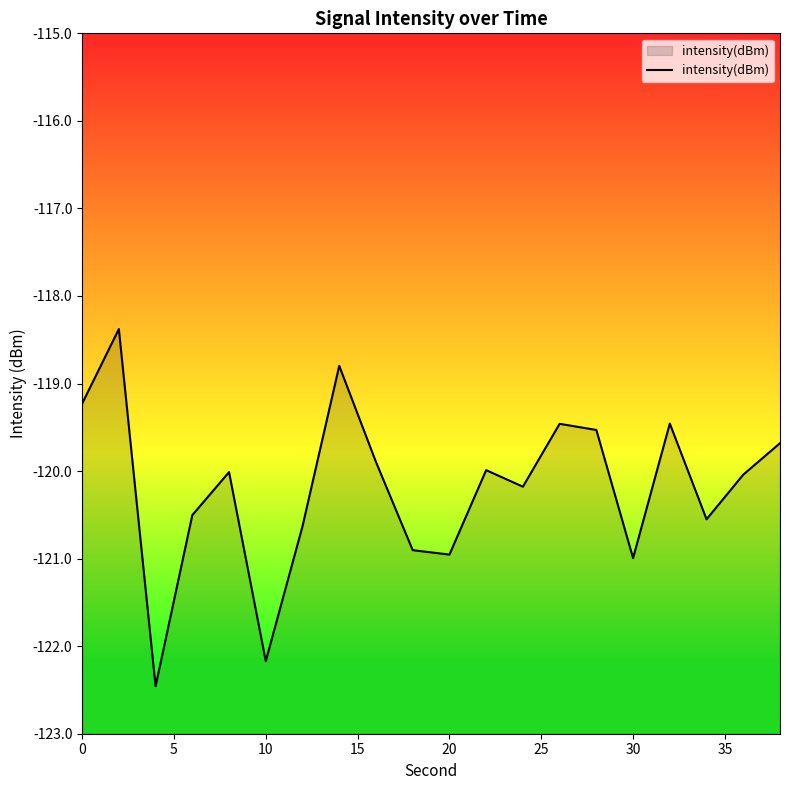

How many points are higher than both their immediate neighbors (excluding endpoints)?

6